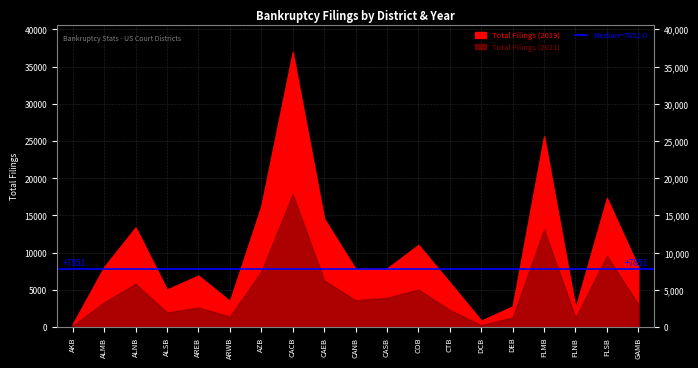

True or false: 2017_Total and 2021_Total intersect in this chart.

False